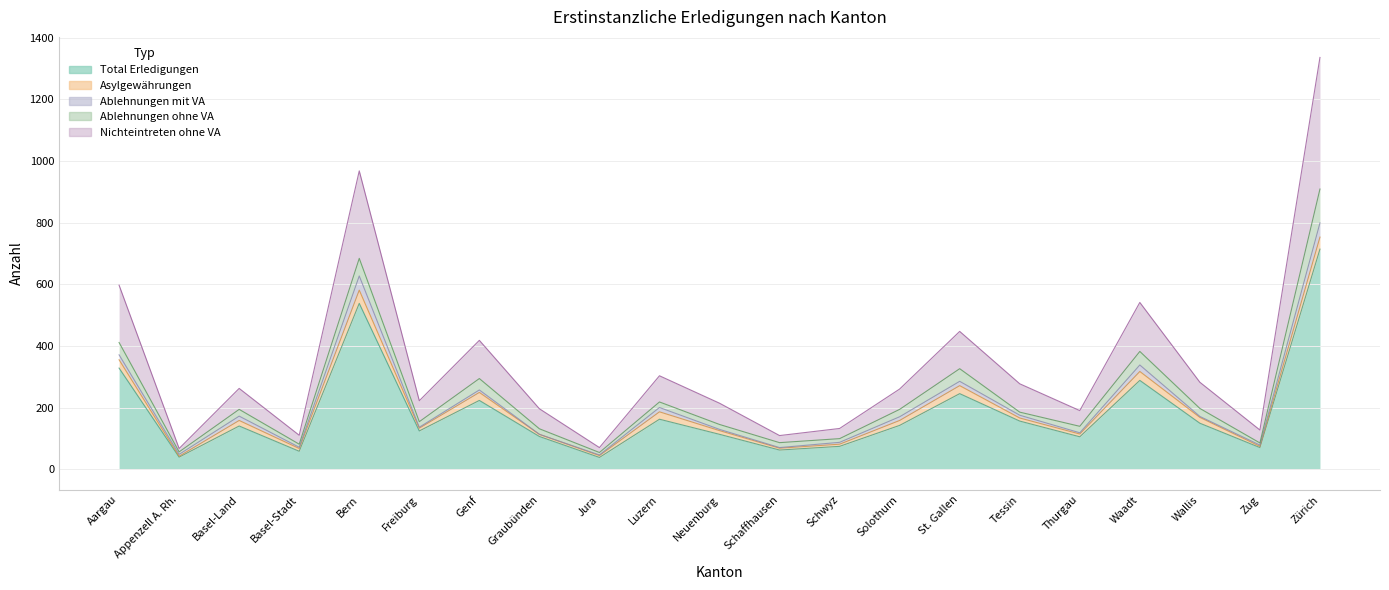

At which category is the sum across all series the highest?

Zürich